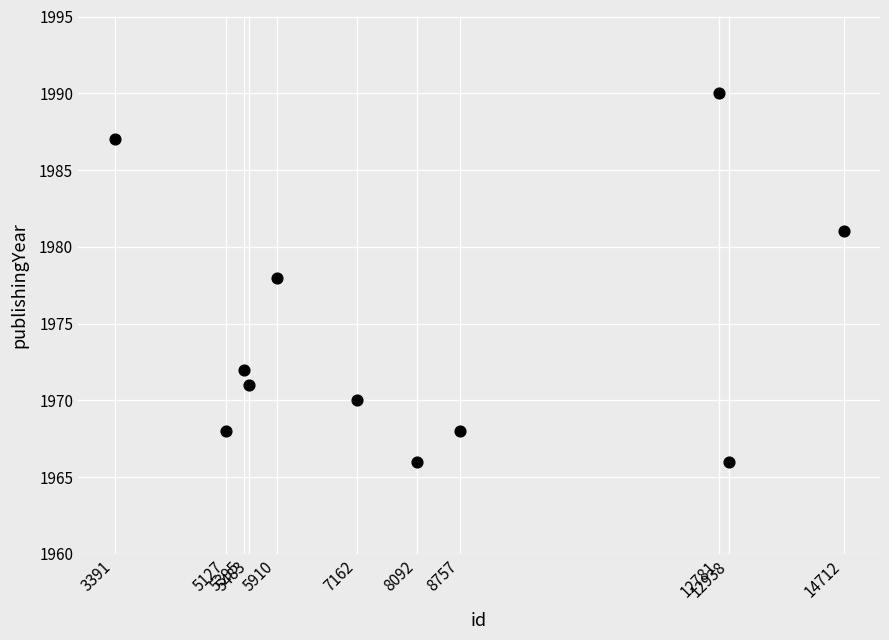

What is the range of X values (max minus min)?

11321